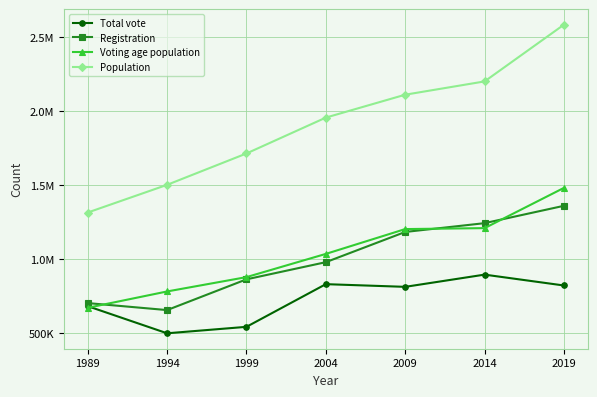

Does the chart have visible grid lines?

Yes